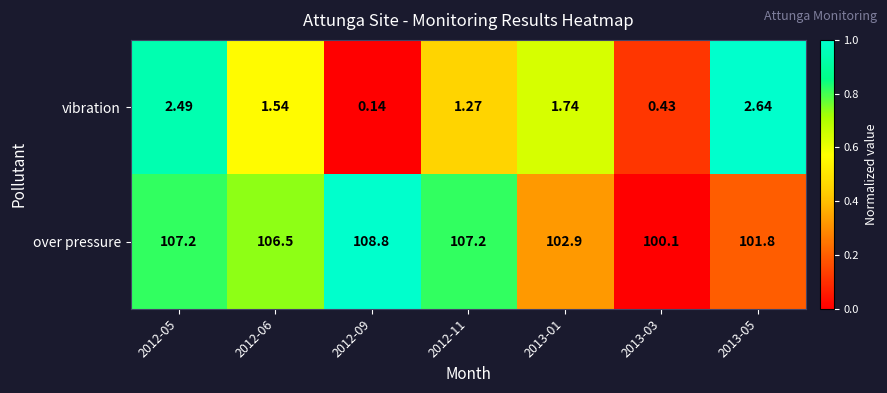

Which series has the largest total across all categories?

over pressure